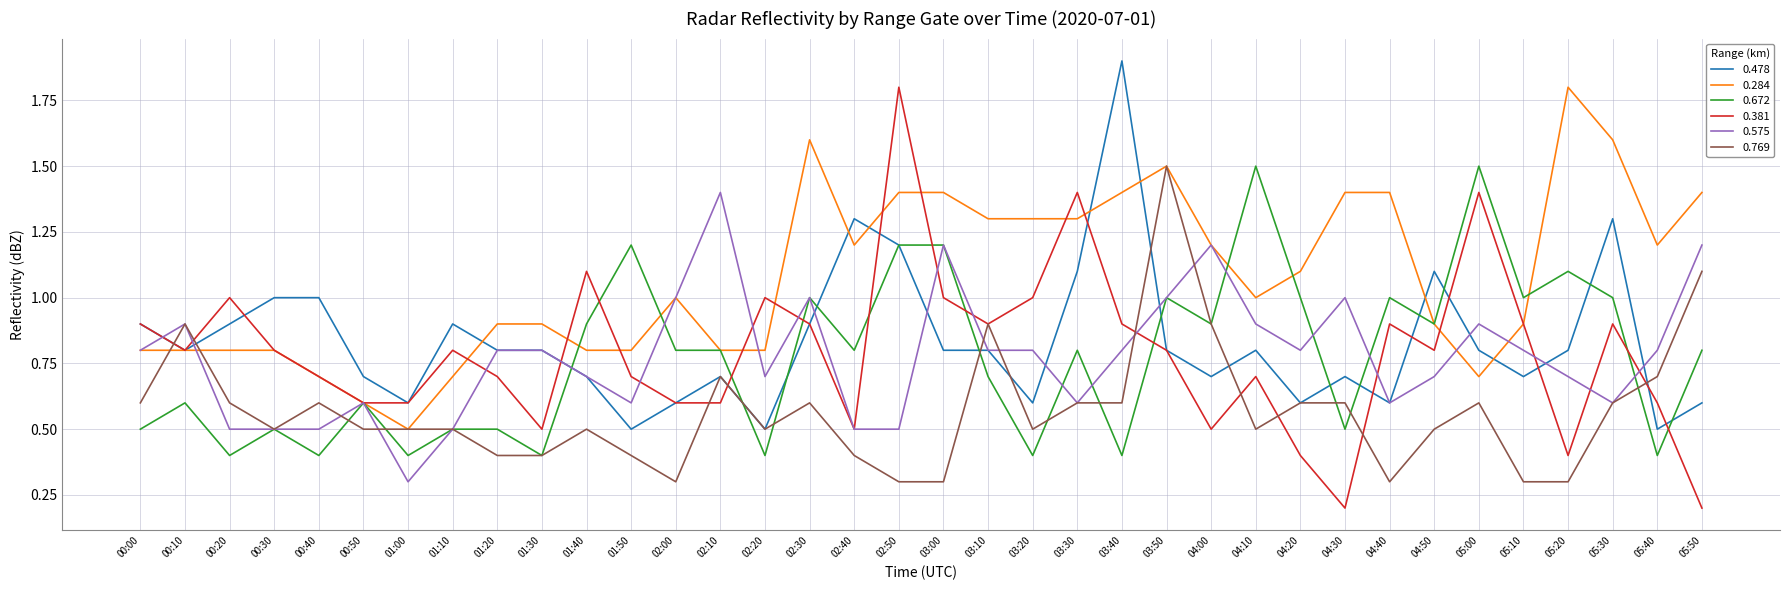

Is the value of 0.672 at 04:30 greater than the value of 0.284 at 02:30?

No